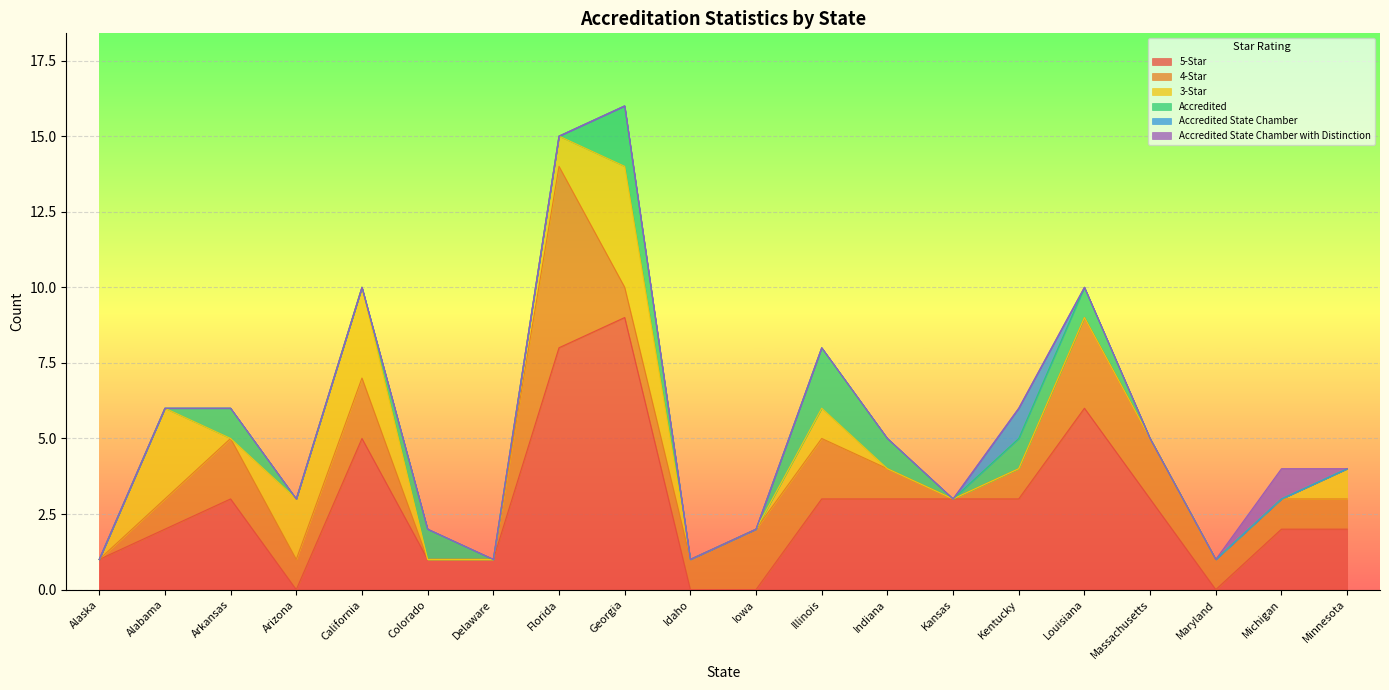

How many Accredited values are between 0 and 1?

18